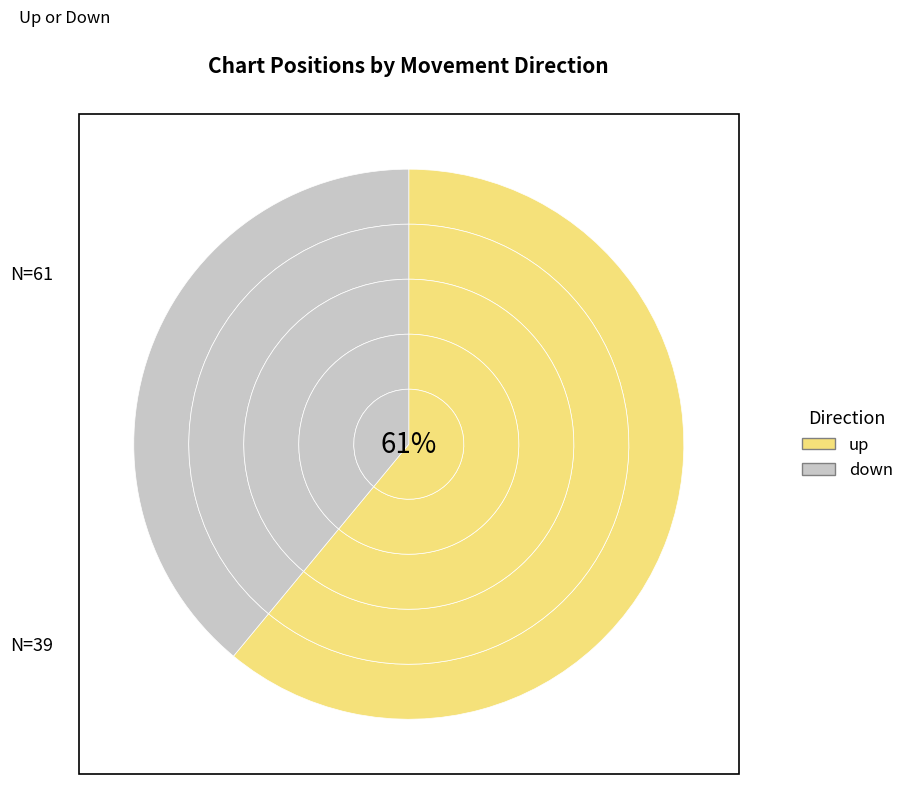

The down slice represents 25% of the pie. True or false?

False